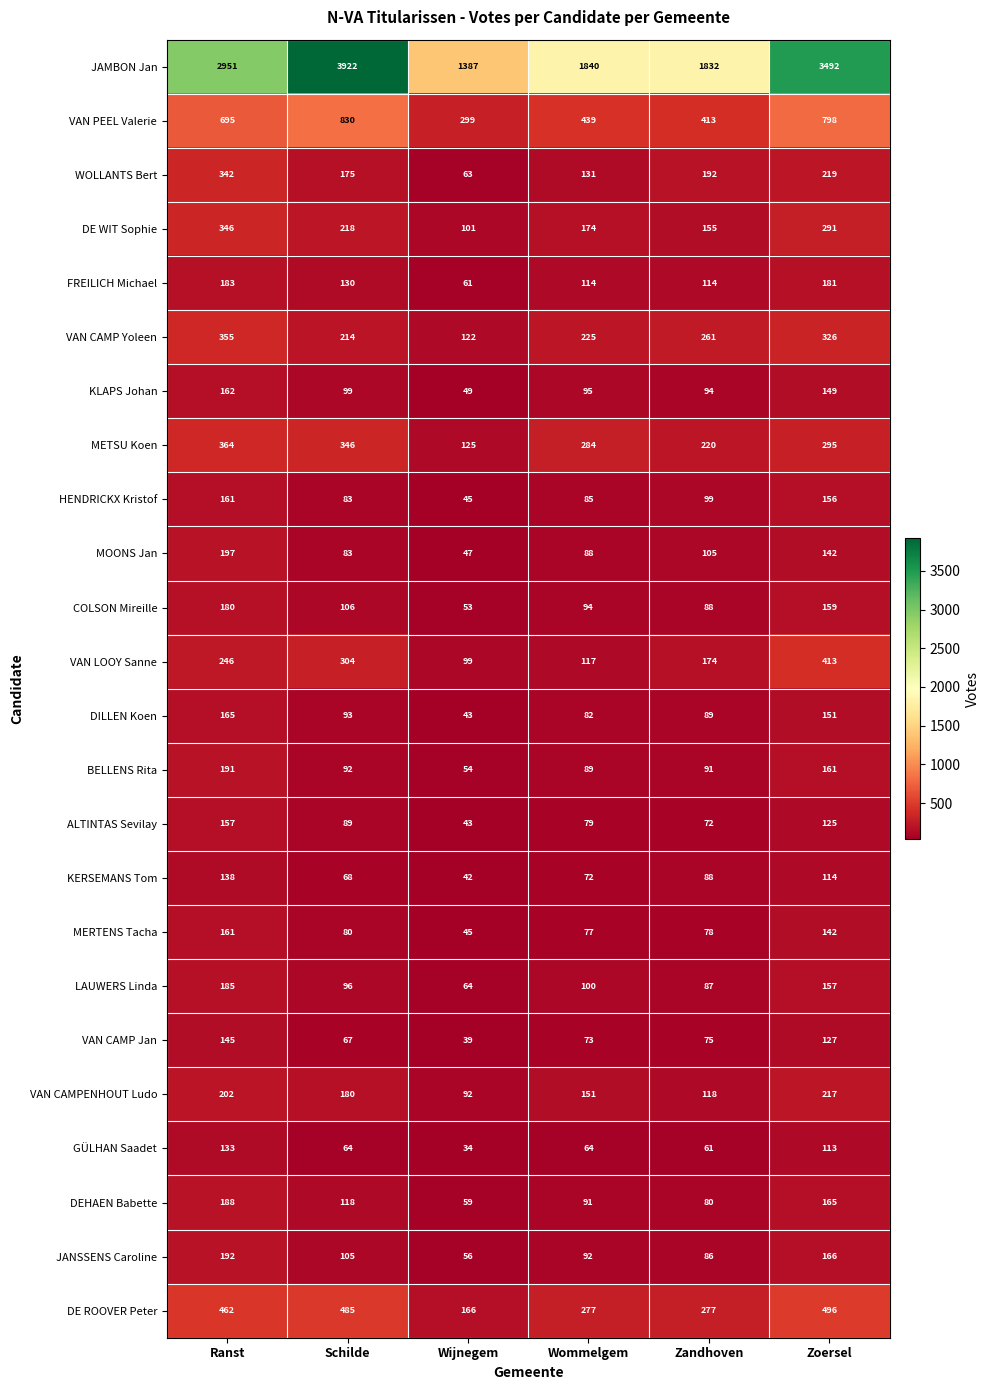

What is the total value across all series at Zandhoven?

4949